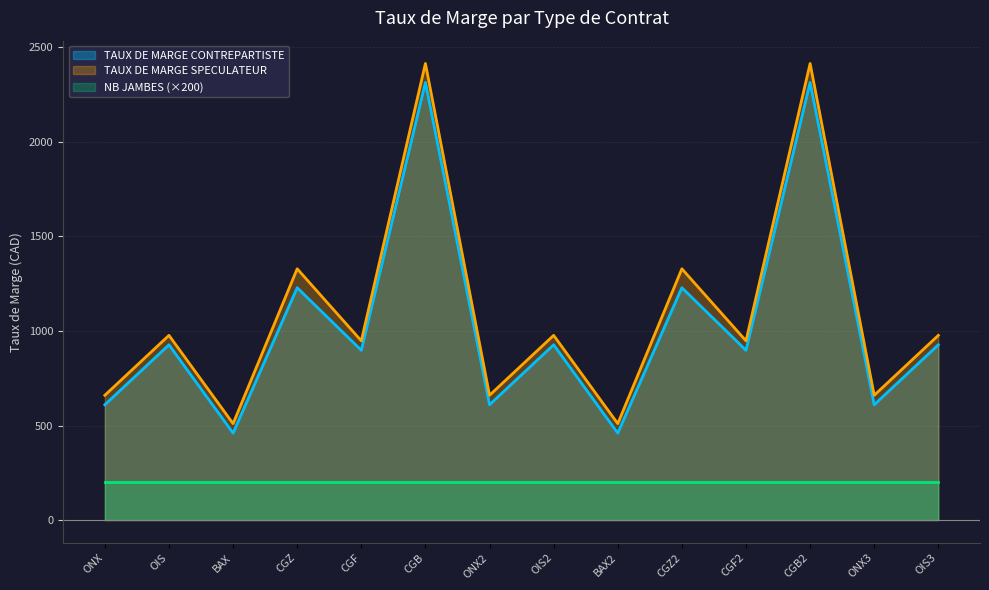

Which series has the widest spread of values?

TAUX DE MARGE SPECULATEUR